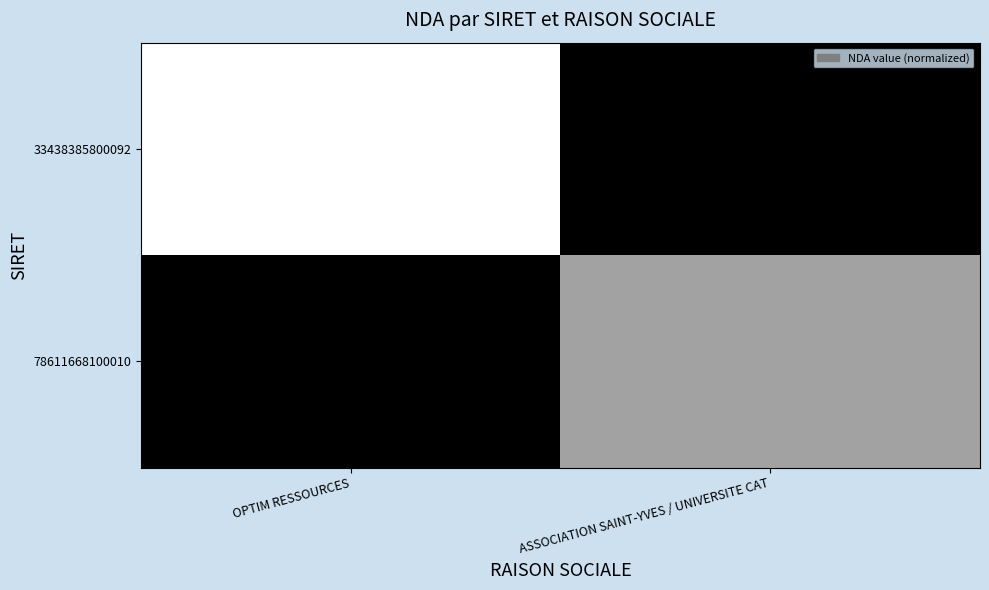

How many distinct data groups are displayed?

2